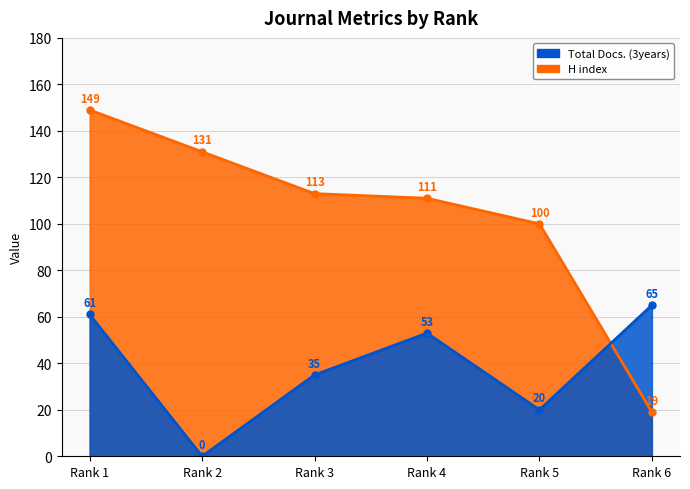

Where does the Total Docs. (3years) series first go above 53?

Rank 1